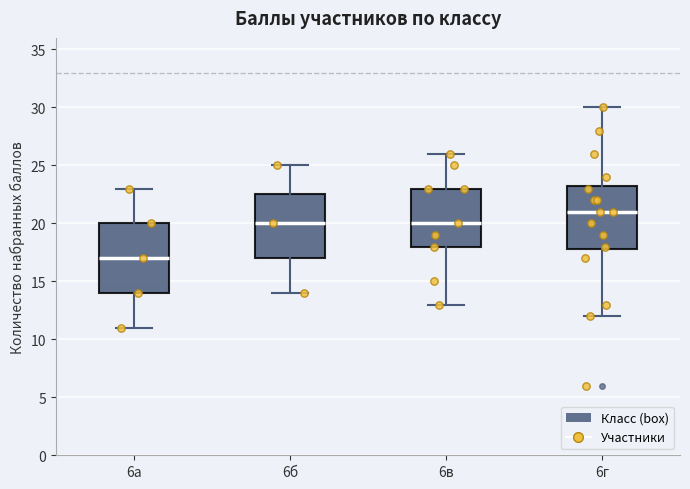

Reading left to right, transcribe this box plot: for each box, give where its median line is, the range the box spans, and where its two whiskers end, as read against the y-axis. The values are not printed on the chart, so give them approximately, as read against the axis.

6а: median 17.0, box 14.0 to 20.0, whiskers 11.0 to 23.0
6б: median 20.0, box 17.0 to 22.5, whiskers 14.0 to 25.0
6в: median 20.0, box 18.0 to 23.0, whiskers 13.0 to 26.0
6г: median 21.0, box 18.0 to 23.5, whiskers 12.0 to 30.0